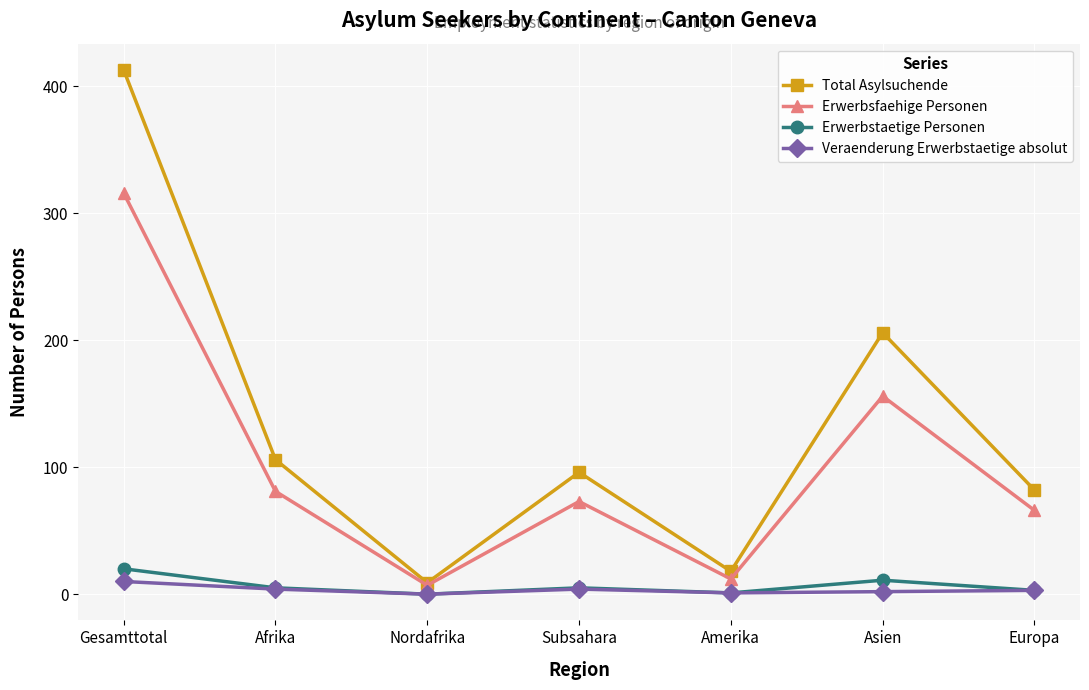

Is it true that Erwerbsfaehige Personen equals 87 at Asien?

False